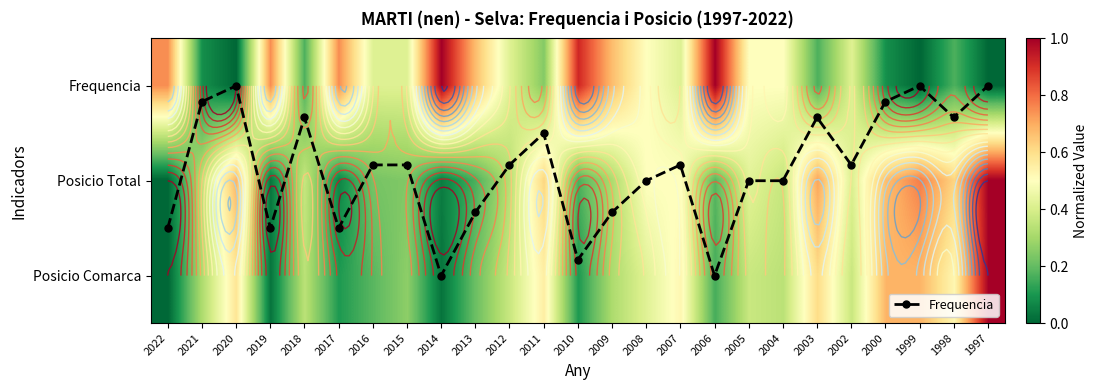

Count the number of data series in this chart.

4